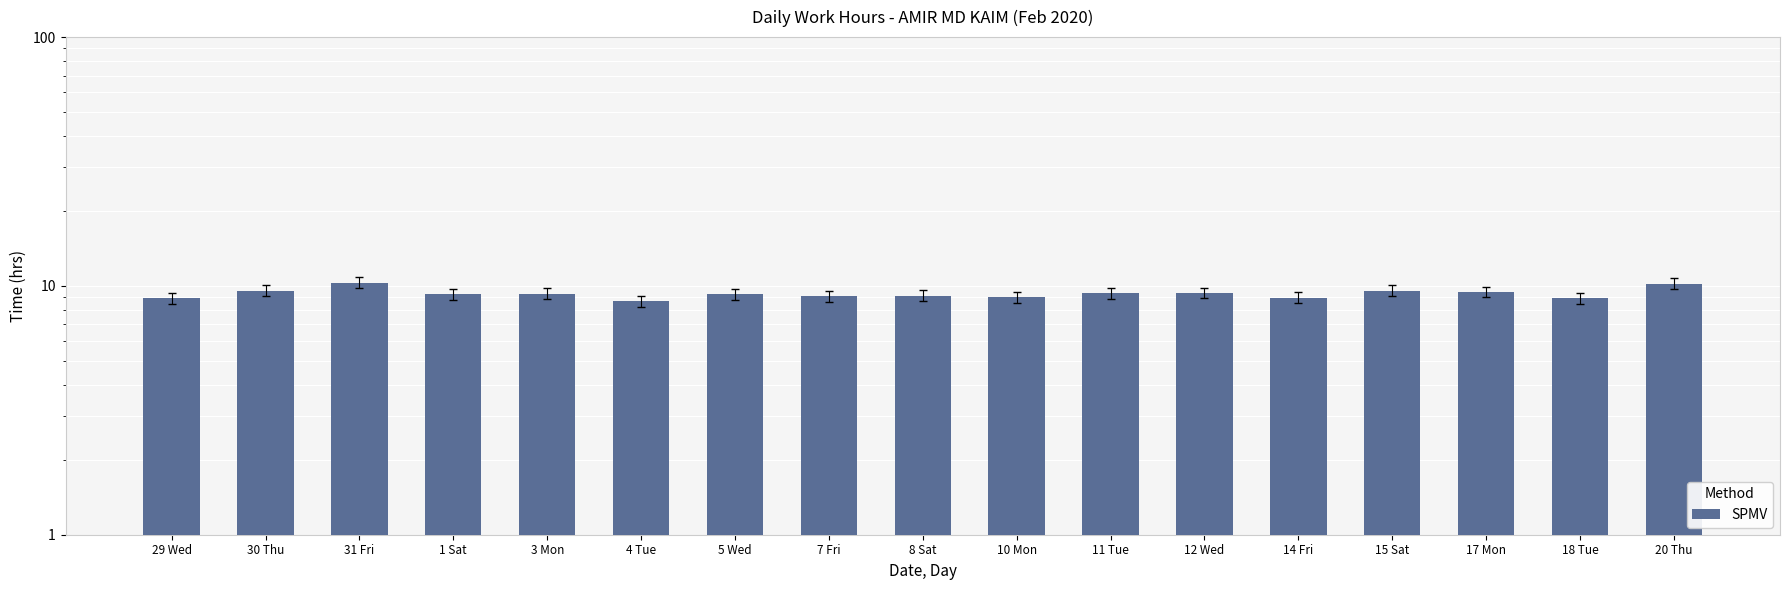

Between 20 Thu and 10 Mon, which is larger?

20 Thu